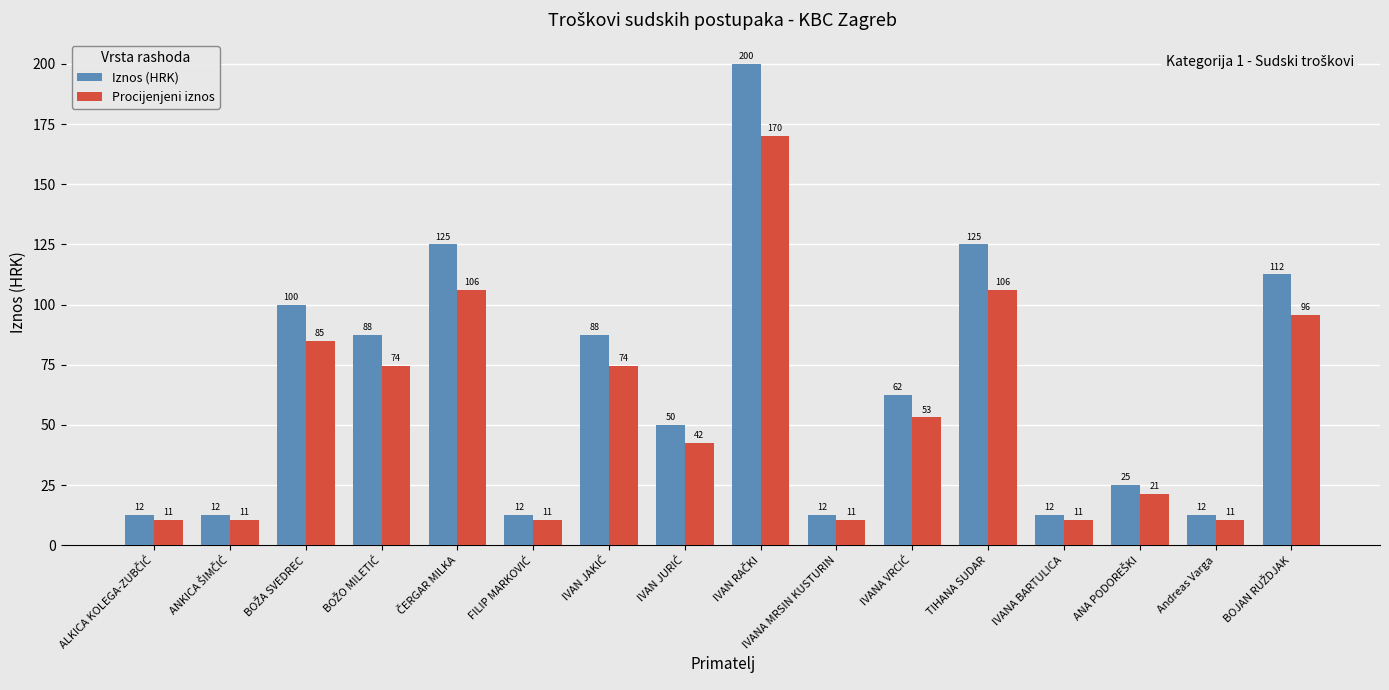

How many bars are there in each group?

2